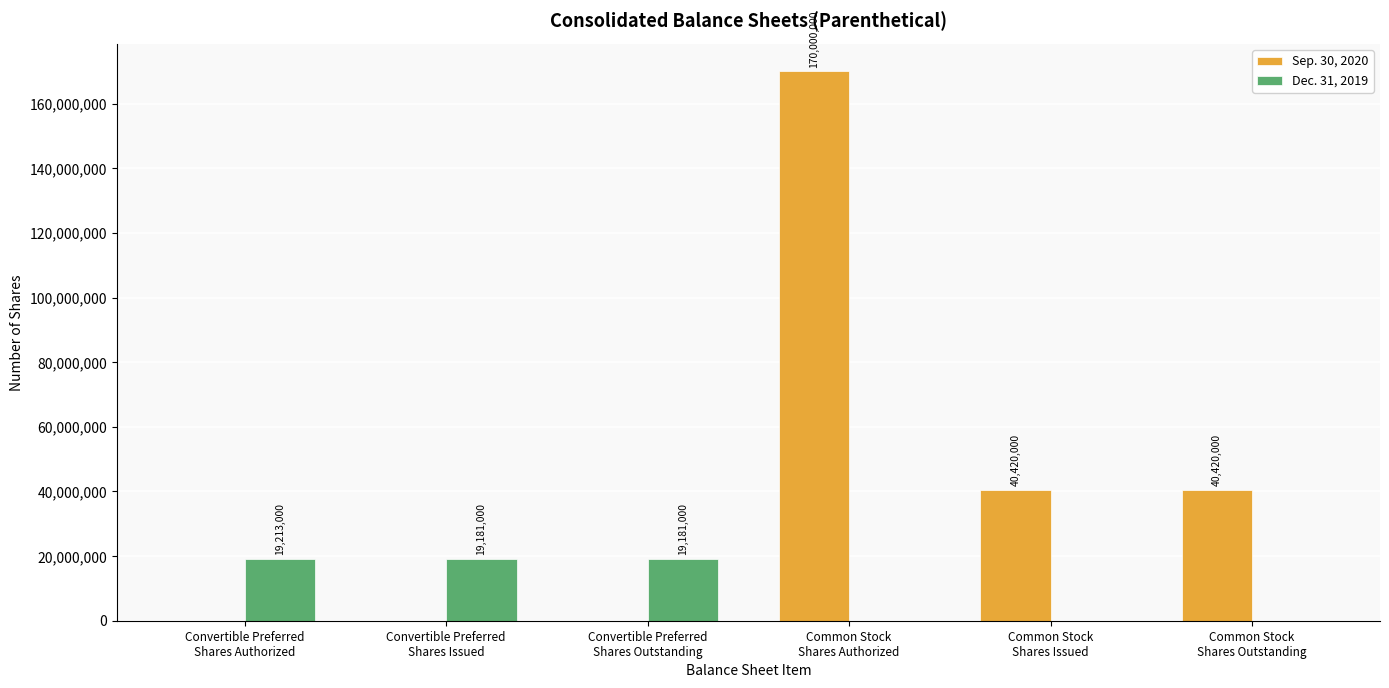

Reading left to right, what are all the values shown in this chart?

Sep. 30, 2020: Convertible Preferred
Shares Authorized=0	Convertible Preferred
Shares Issued=0	Convertible Preferred
Shares Outstanding=0	Common Stock
Shares Authorized=170000000	Common Stock
Shares Issued=40420000	Common Stock
Shares Outstanding=40420000
Dec. 31, 2019: Convertible Preferred
Shares Authorized=19213000	Convertible Preferred
Shares Issued=19181000	Convertible Preferred
Shares Outstanding=19181000	Common Stock
Shares Authorized=0	Common Stock
Shares Issued=0	Common Stock
Shares Outstanding=0